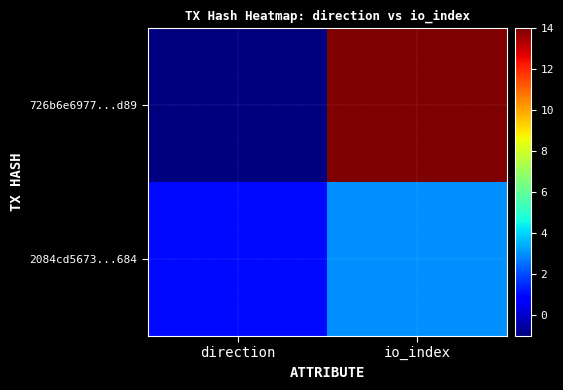

Between direction and io_index, which series saw the biggest shift?

726b6e6977...d89